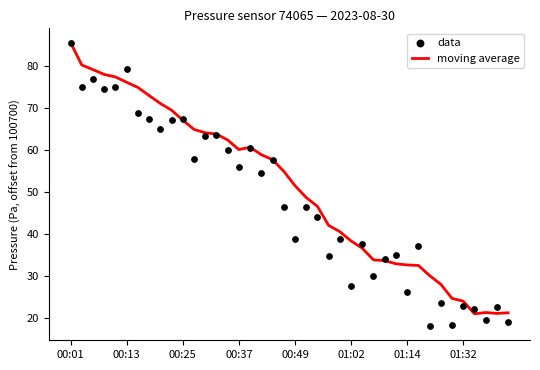

Which series contains the lowest Y value?

data